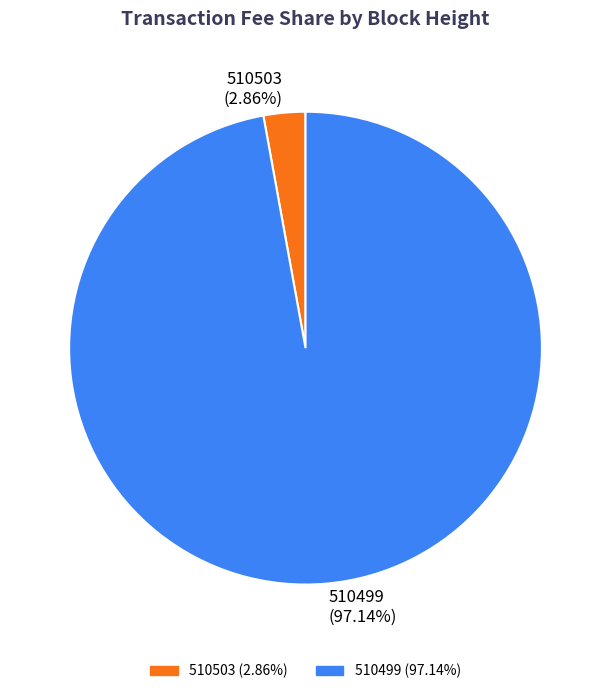

Is it true that 510499 is 86% of the pie?

False